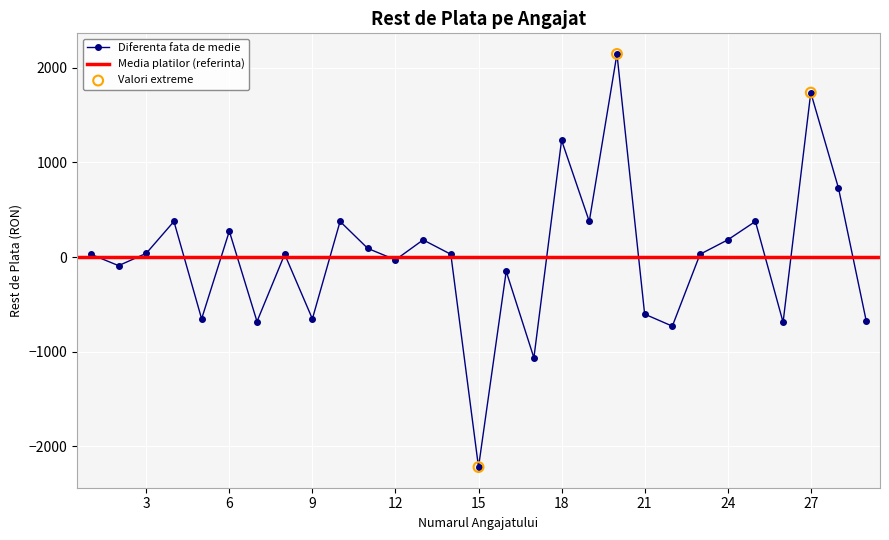

Between 6 and 7, which is larger?

6